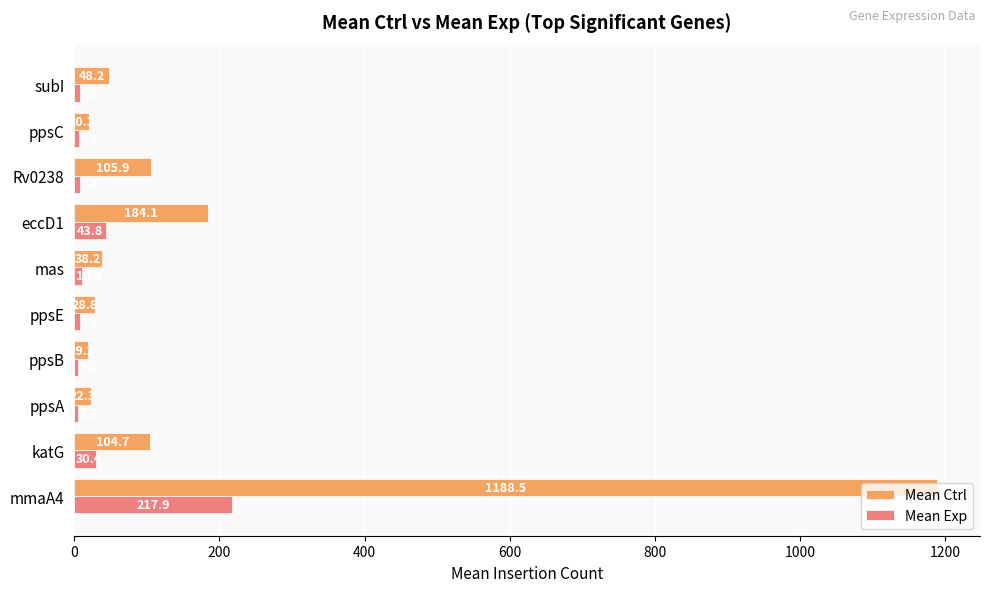

At how many categories does at least one series exceed 907?

1